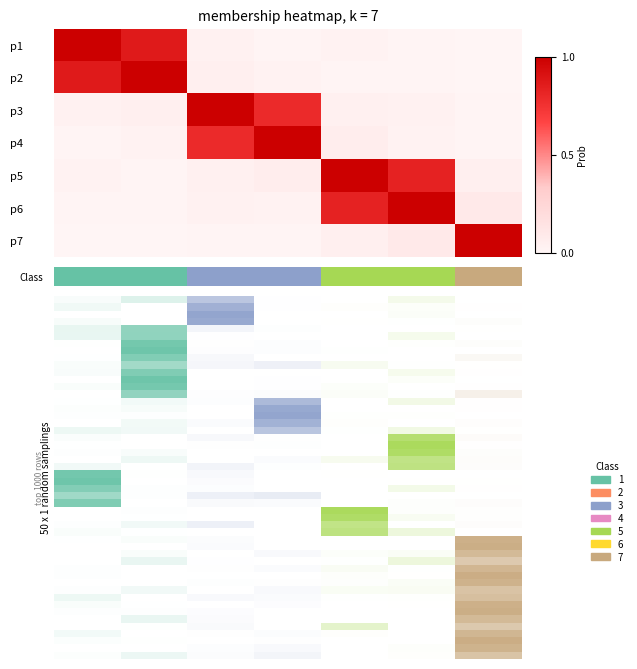

What is the spread (max minus min) of values at 6?

1.0